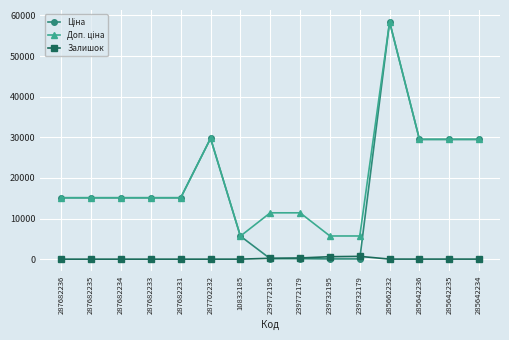

What is the total value across all series at 287682236?

30240.0